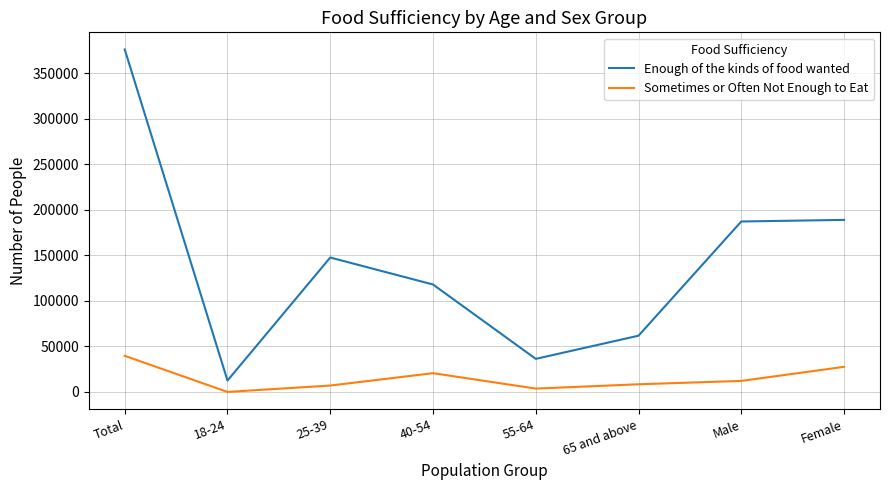

Where is Sometimes or Often Not Enough to Eat nearest to the value 19810?

40-54